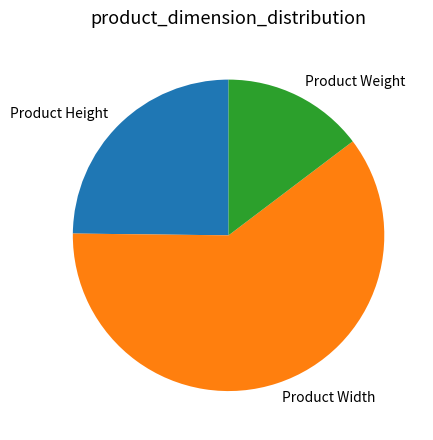

Does Product Weight account for over 50% of the chart?

No